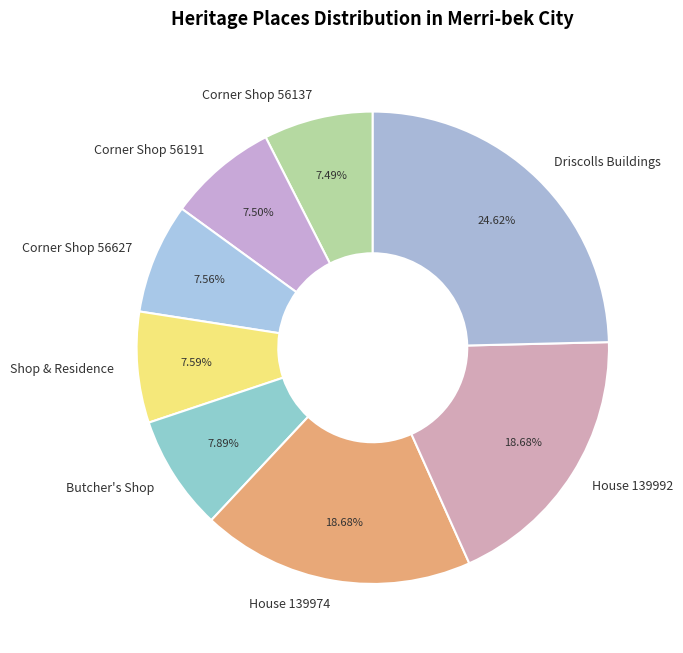

Which category has the biggest portion of the pie?

Driscolls Buildings